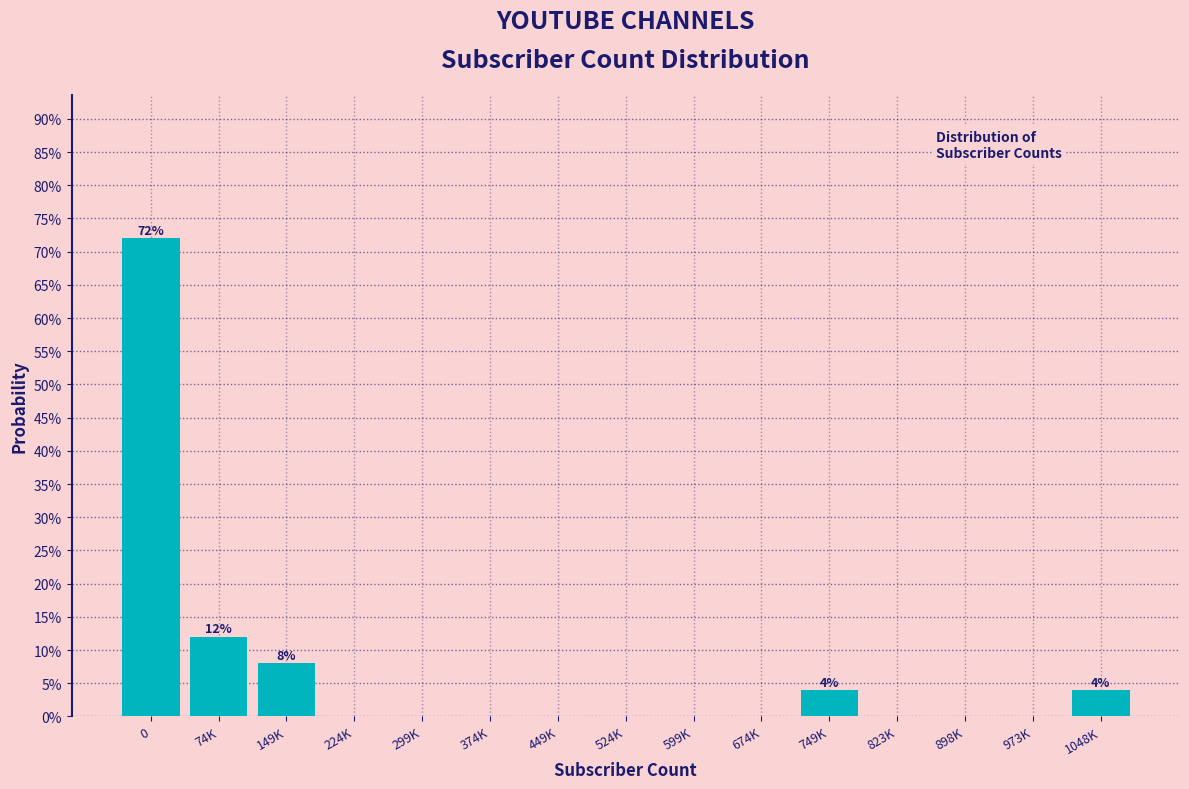

Are the bars horizontal?

No